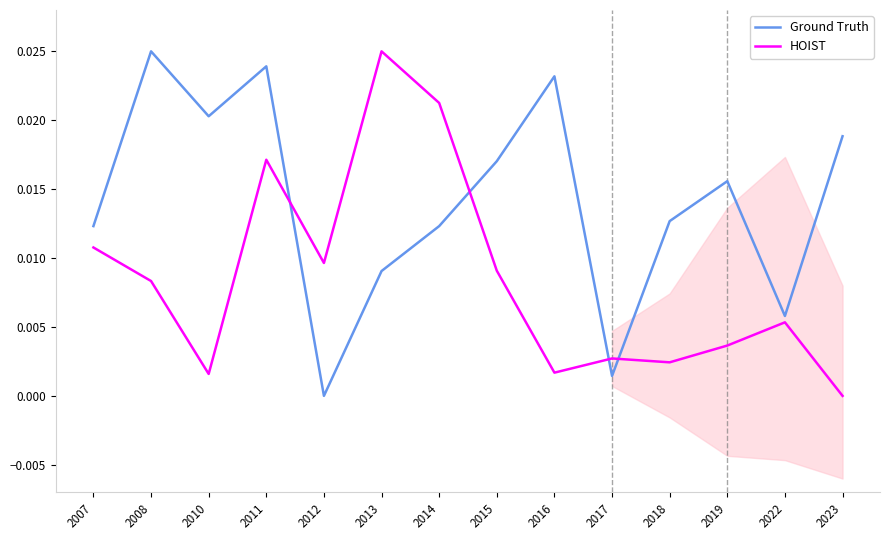

List the series in order of their overall mean, highest first.

Ground Truth, HOIST